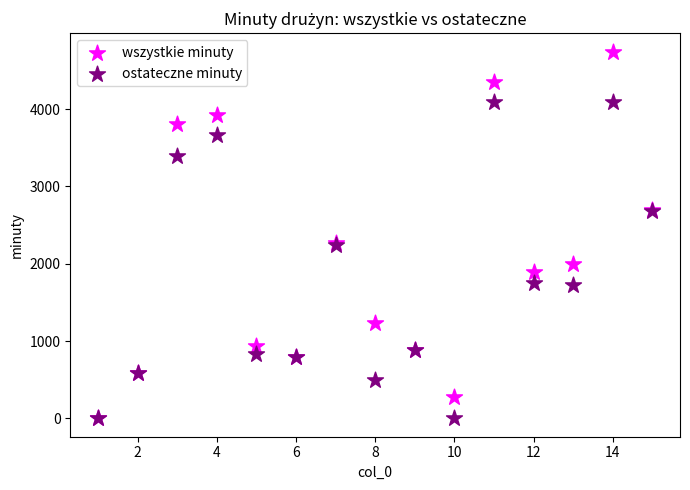

What are all the series names shown in the legend?

wszystkie minuty, ostateczne minuty